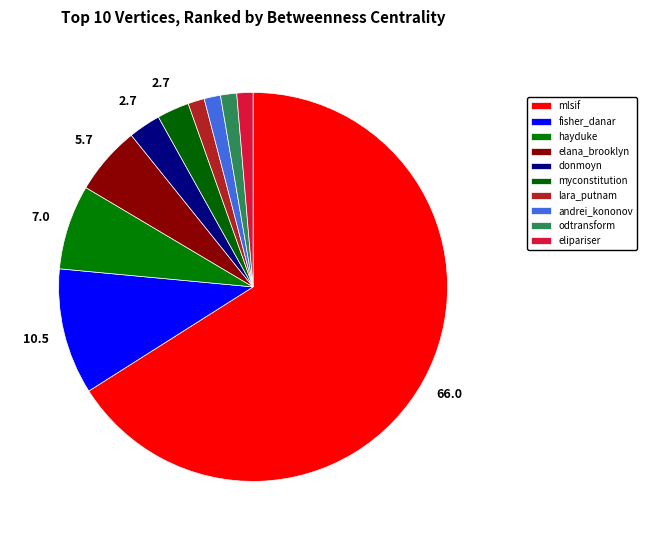

How many segments does this pie chart have?

10